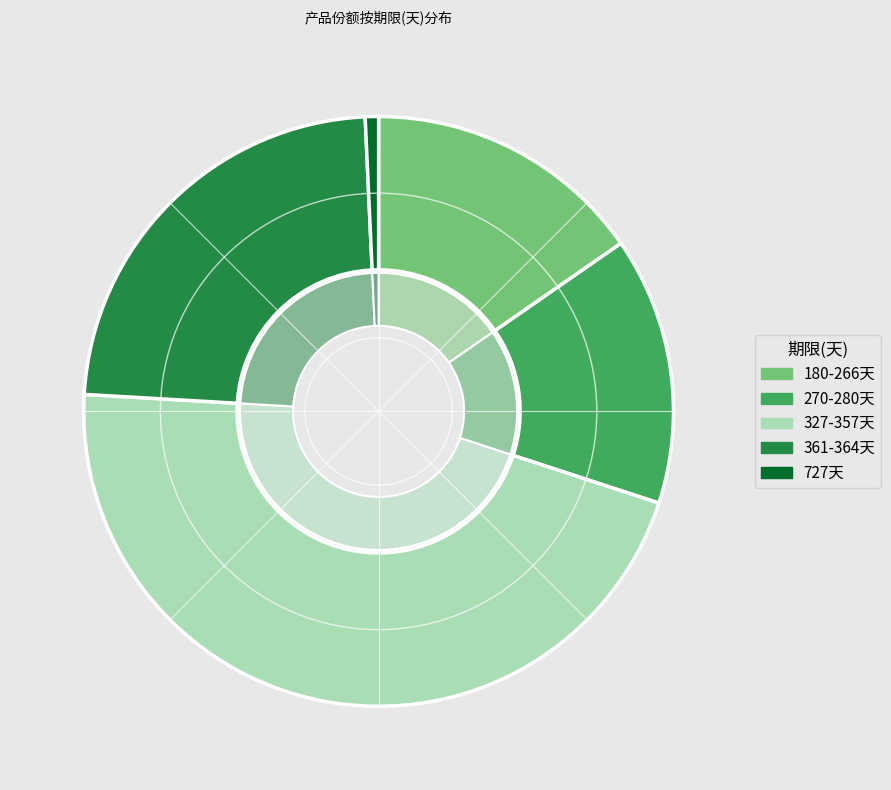

Does 350 account for over 50% of the chart?

No